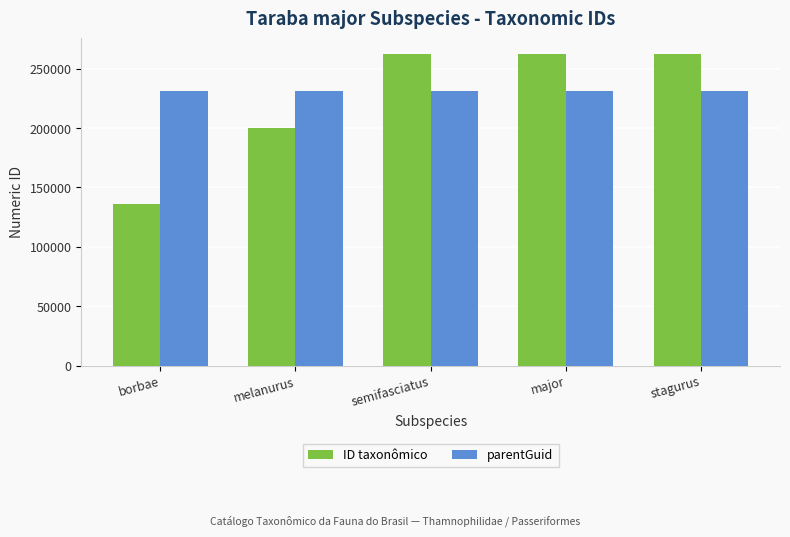

Which series has the largest range (max minus min)?

ID taxonômico